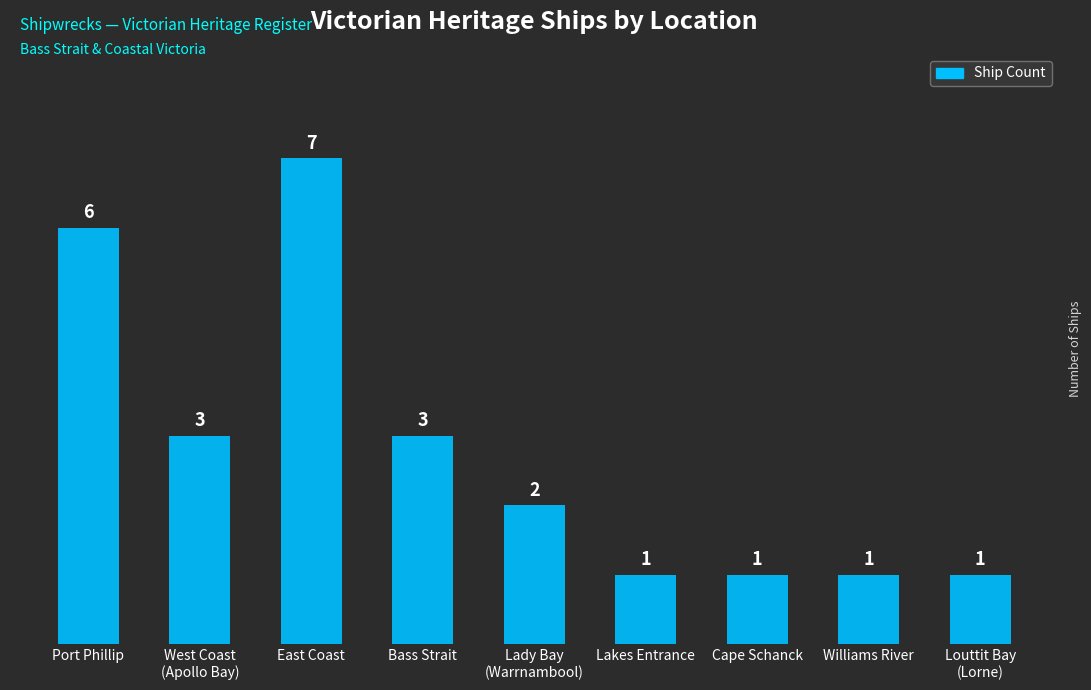

What is the average value?

3